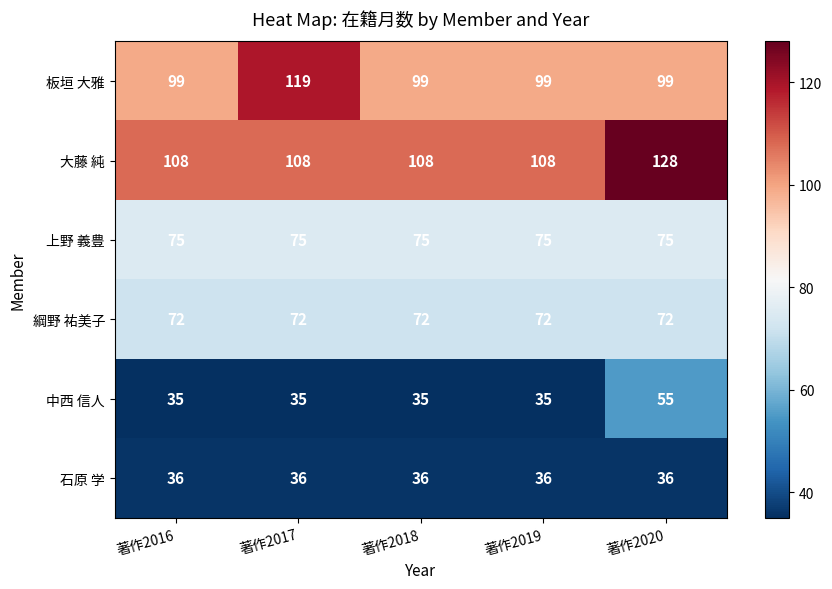

What is the maximum value shown in the chart?

128